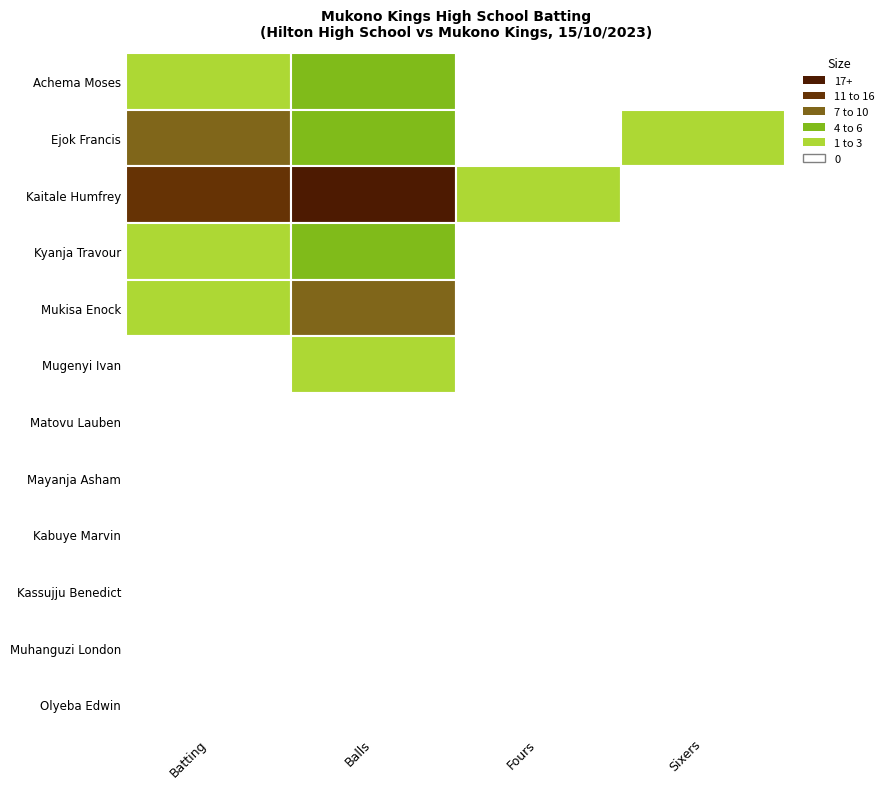

At which label does Balls reach its peak?

Kaitale Humfrey